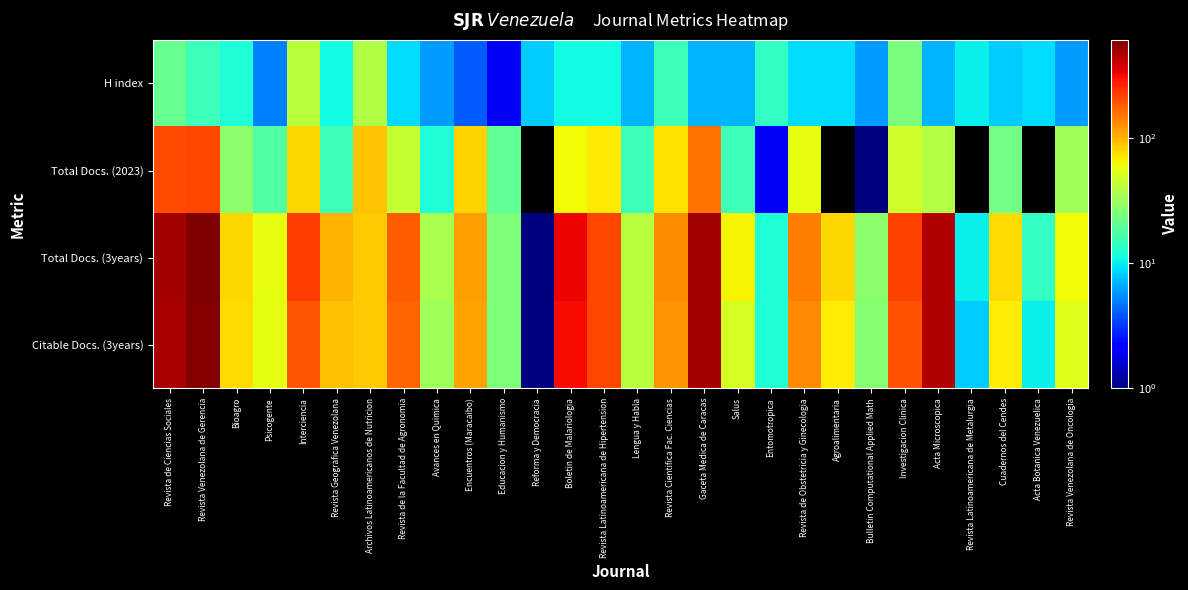

Which series has the largest range (max minus min)?

Total Docs. (3years)